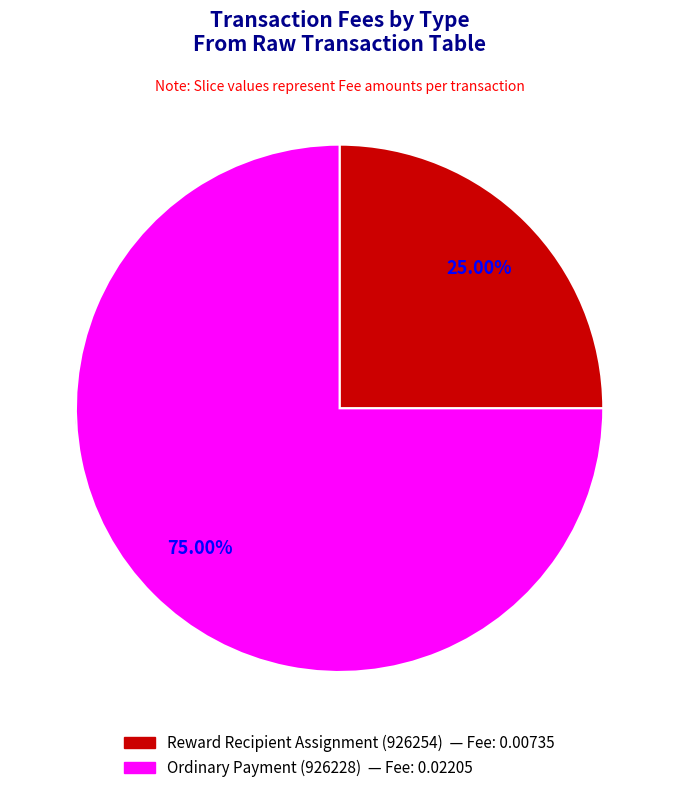

Which slice is the smallest?

Reward Recipient Assignment (926254)